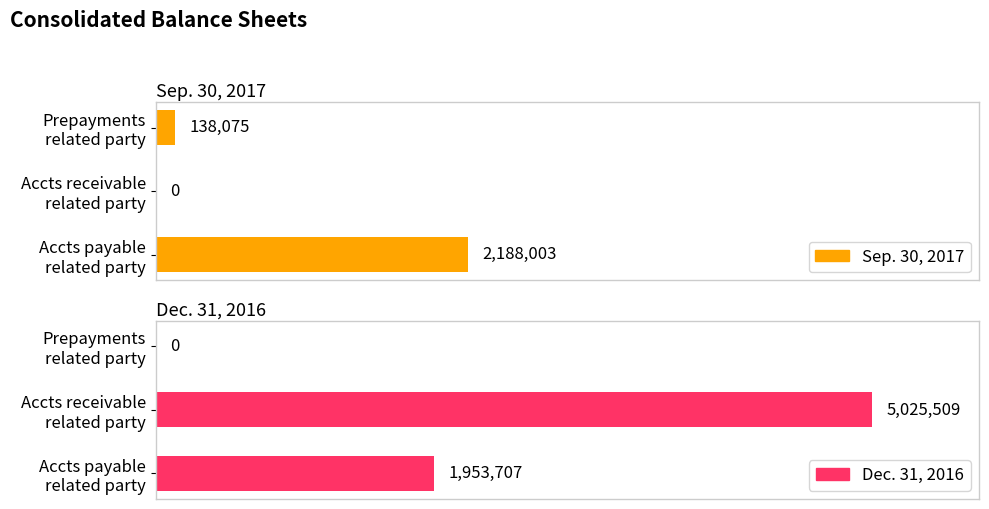

What is the difference between the maximum and minimum values in the Sep. 30, 2017 series?

2188003